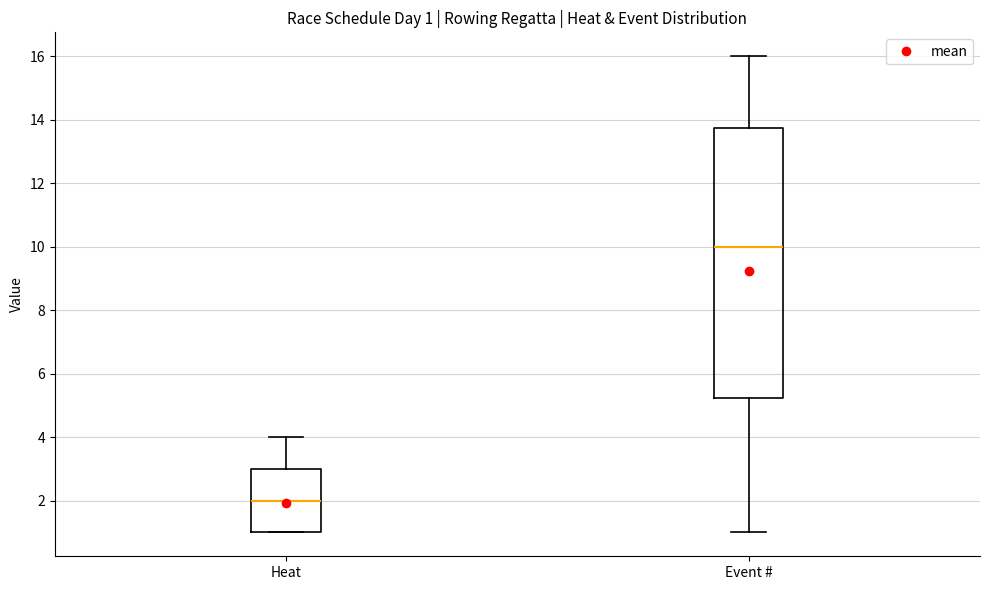

Which box's median line is the lowest?

Heat